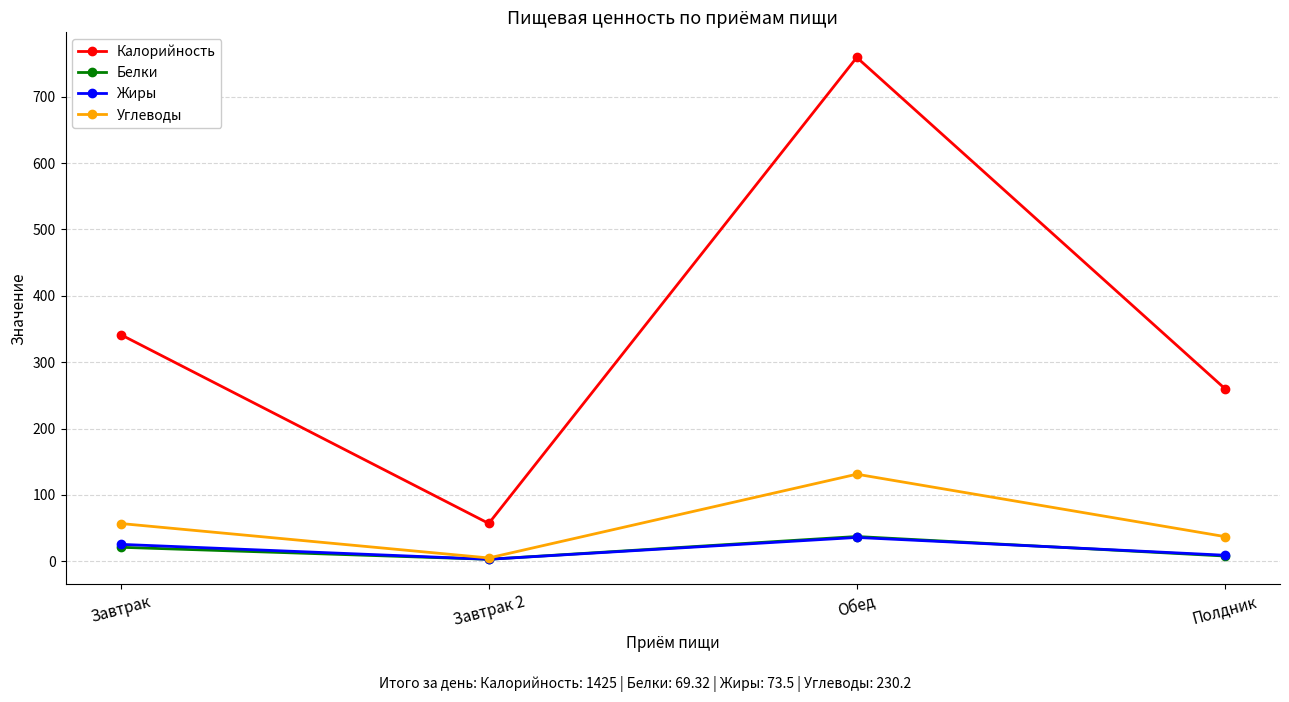

True or false: Калорийность has more than 0 points higher than both neighbors.

True